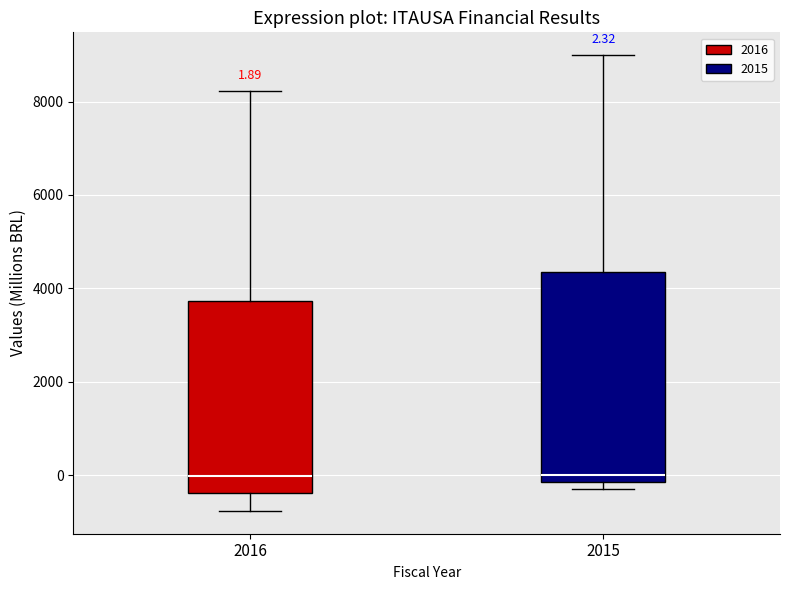

Comparing the boxes themselves (not the whiskers), which one is the tallest?

2015